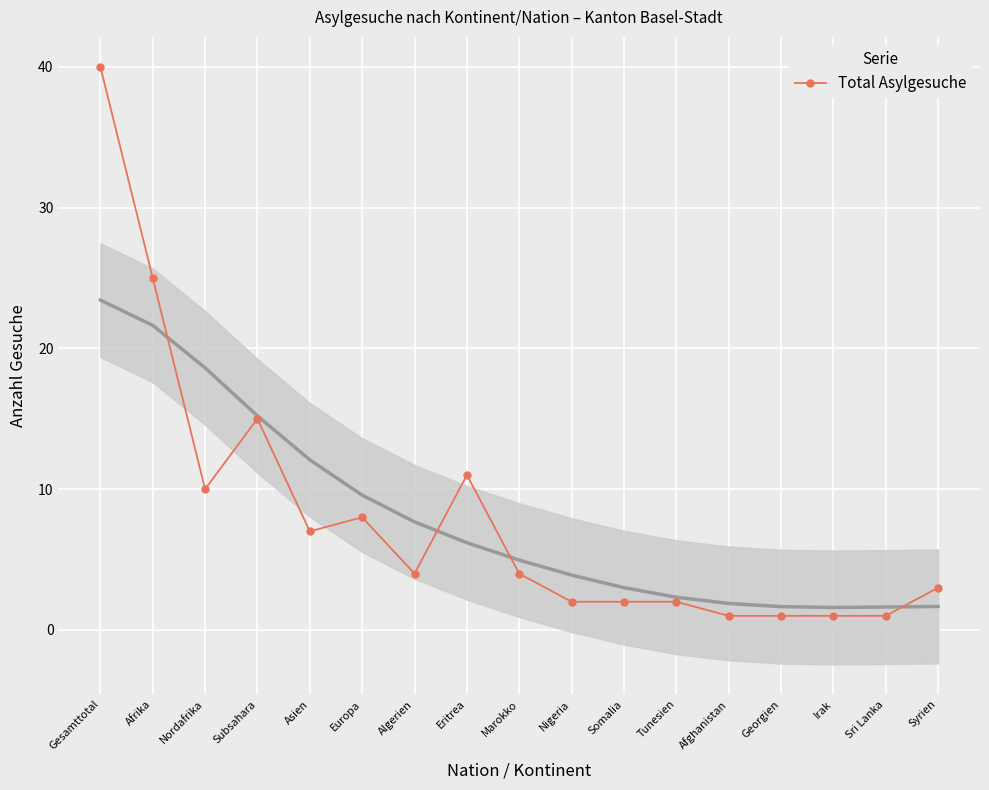

What is the difference between the second highest and minimum values?

24